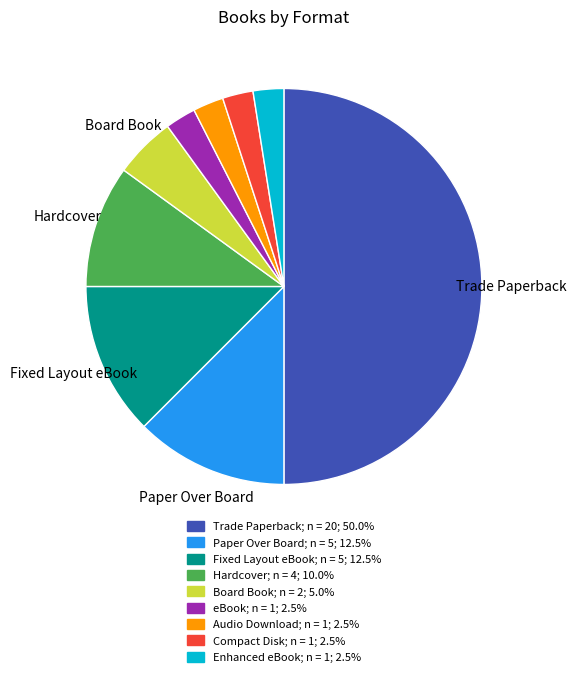

Approximately how many times larger is the value at Fixed Layout eBook compared to Audio Download?

5.0